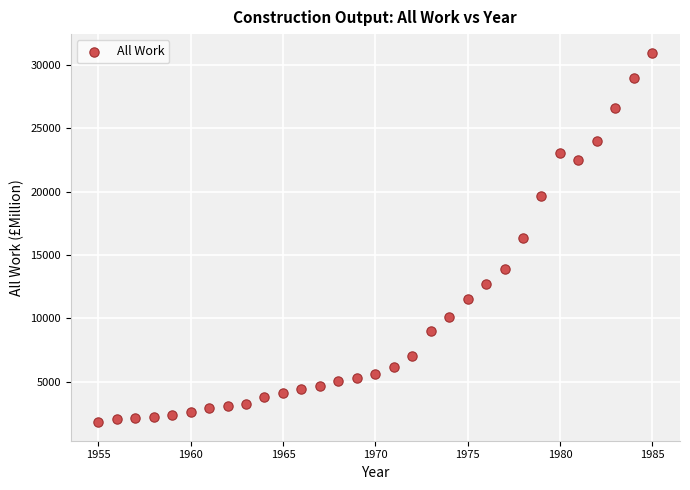

What is the range of X values (max minus min)?

30